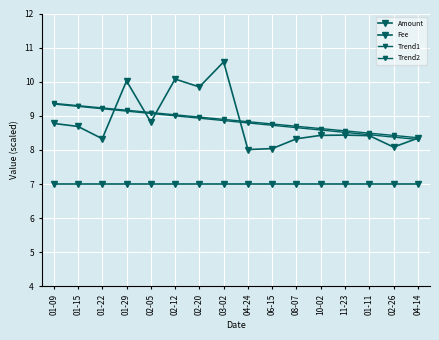

After their last crossing, which series has the higher values: Amount or Trend1?

Amount